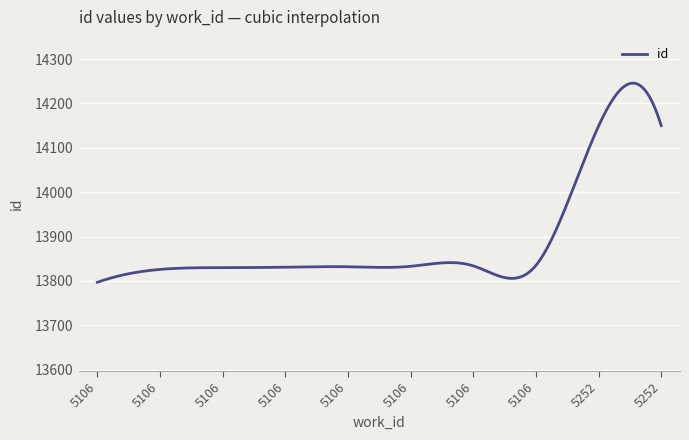

What is the smallest value displayed?

13797.0